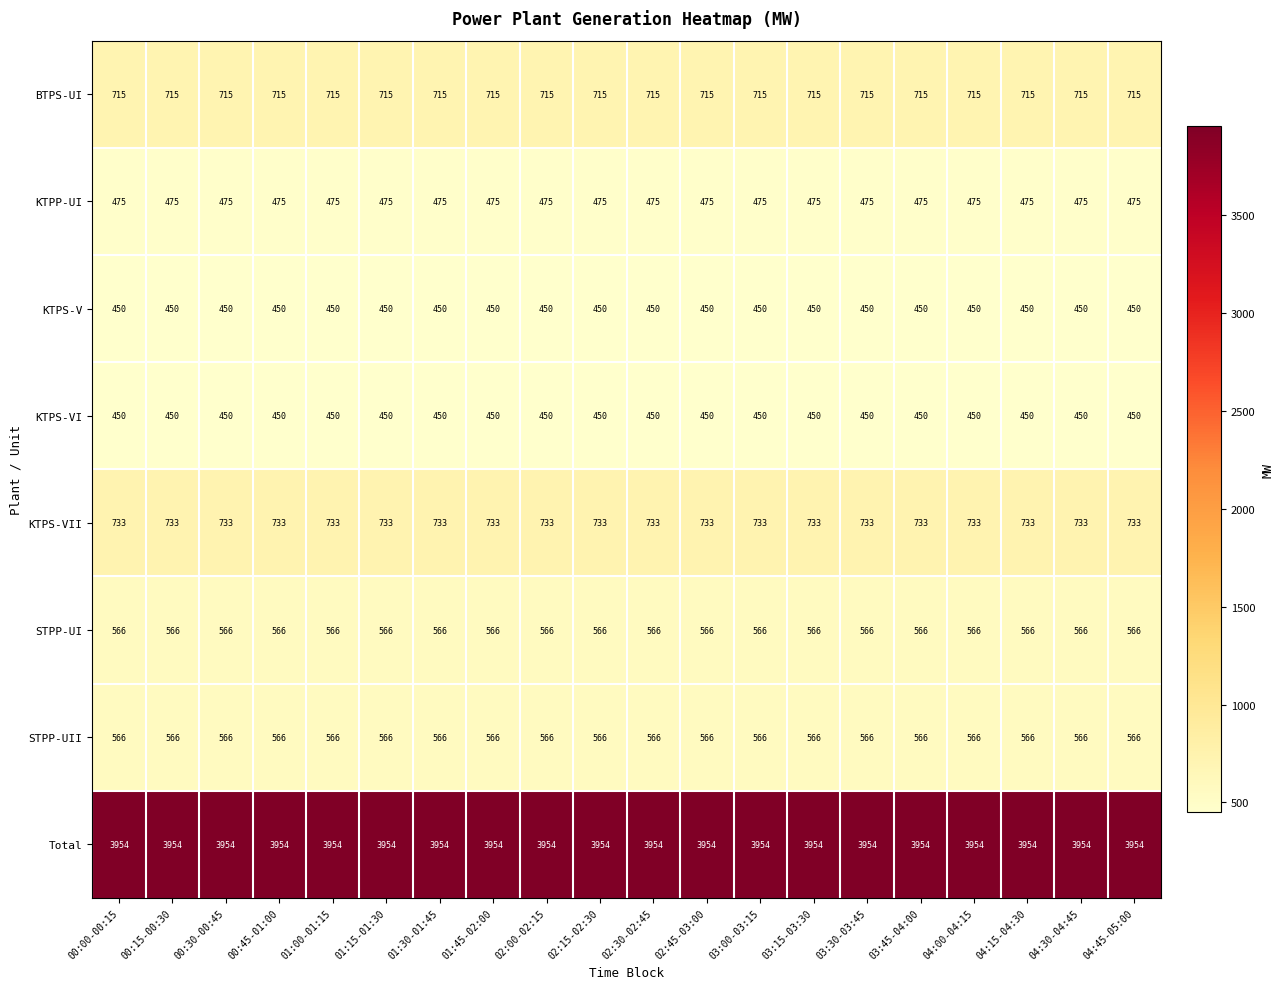

True or false: STPP-UI has a value of 566 at 03:00-03:15.

True